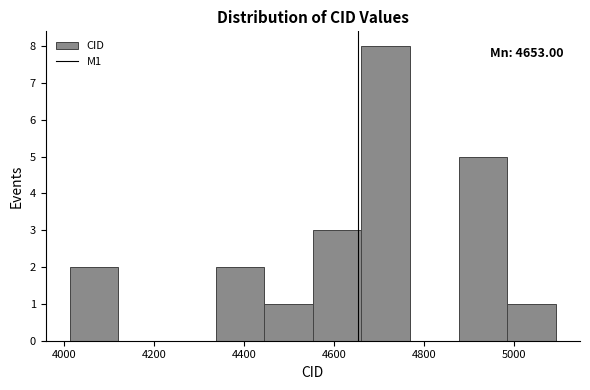

Over which range of the x-axis is the bar tallest?

4660 to 4760